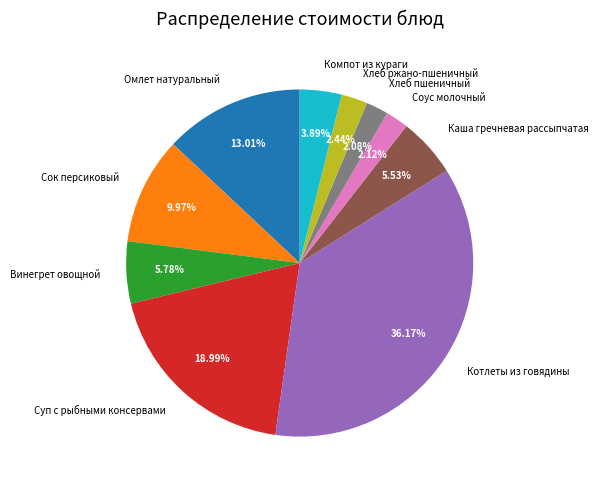

Does Соус молочный represent more than half of the total?

No